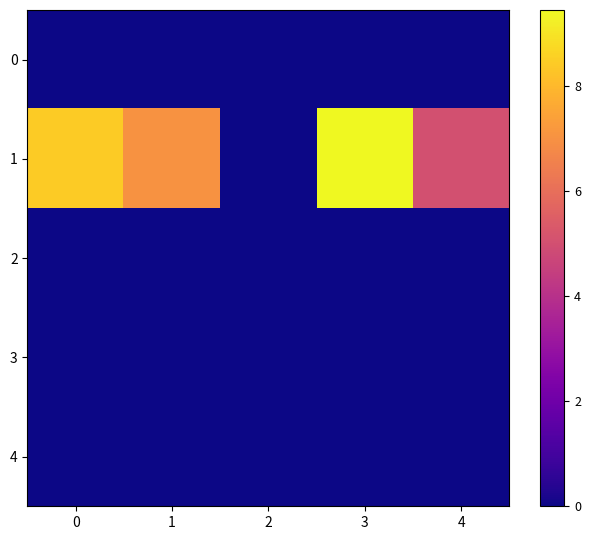

Which series has the widest spread of values?

1